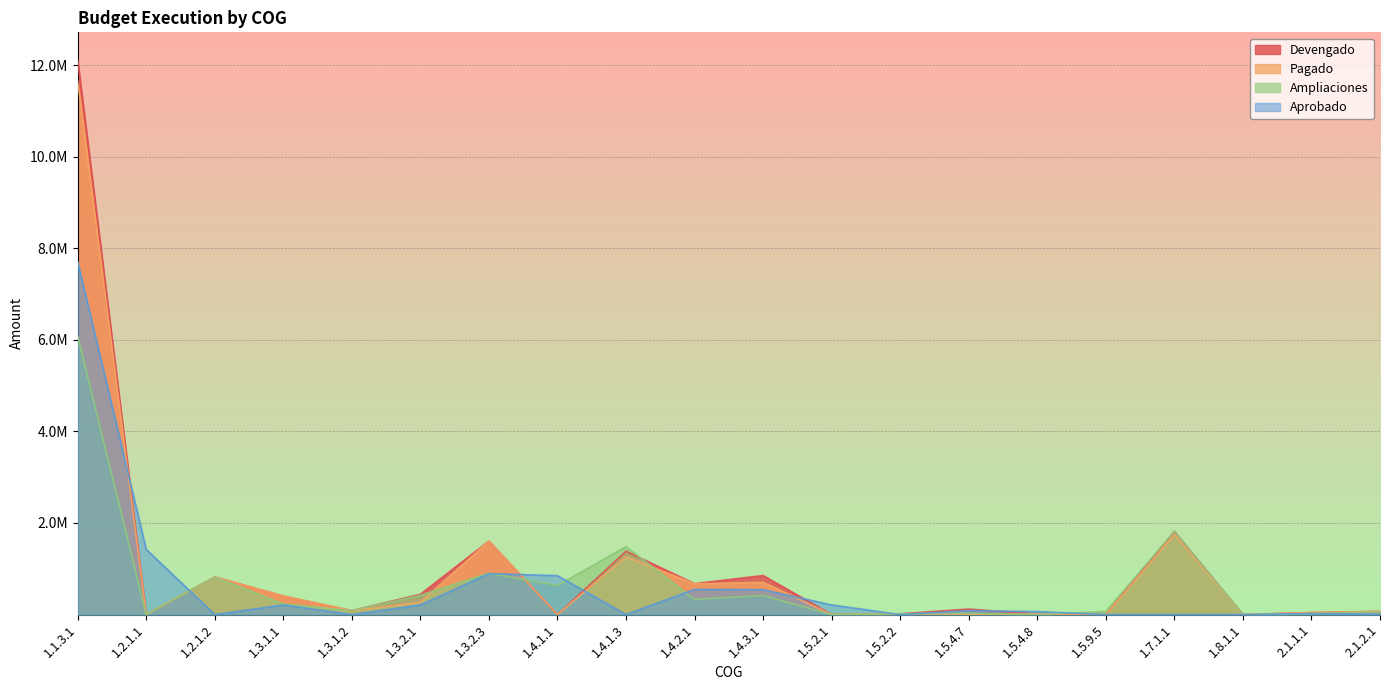

Reading left to right, transcribe all the data shown in this chart.

Devengado: 1.1.3.1=12108571.0	1.2.1.1=0.0	1.2.1.2=821356.5	1.3.1.1=404708.6	1.3.1.2=85501.8	1.3.2.1=442829.1	1.3.2.3=1604812.8	1.4.1.1=0.0	1.4.1.3=1383379.6	1.4.2.1=674478.5	1.4.3.1=852316.8	1.5.2.1=0.0	1.5.2.2=17264.9	1.5.4.7=120163.9	1.5.4.8=12305.4	1.5.9.5=0.0	1.7.1.1=1816287.8	1.8.1.1=0.0	2.1.1.1=43935.4	2.1.2.1=69149.8
Pagado: 1.1.3.1=11652147.9	1.2.1.1=0.0	1.2.1.2=821356.5	1.3.1.1=404708.6	1.3.1.2=85501.8	1.3.2.1=266323.9	1.3.2.3=1604812.8	1.4.1.1=0.0	1.4.1.3=1262571.5	1.4.2.1=670473.8	1.4.3.1=703481.8	1.5.2.1=0.0	1.5.2.2=17264.9	1.5.4.7=9229.0	1.5.4.8=12305.4	1.5.9.5=0.0	1.7.1.1=1747824.3	1.8.1.1=0.0	2.1.1.1=43935.4	2.1.2.1=69149.8
Ampliaciones: 1.1.3.1=6080001.9	1.2.1.1=0.0	1.2.1.2=821356.5	1.3.1.1=231269.8	1.3.1.2=85501.8	1.3.2.1=420579.7	1.3.2.3=902171.5	1.4.1.1=636337.9	1.4.1.3=1485741.6	1.4.2.1=331264.2	1.4.3.1=415736.5	1.5.2.1=0.0	1.5.2.2=17264.9	1.5.4.7=32939.1	1.5.4.8=0.0	1.5.9.5=69950.5	1.7.1.1=1816287.8	1.8.1.1=0.0	2.1.1.1=21887.5	2.1.2.1=58649.8
Aprobado: 1.1.3.1=7704408.9	1.2.1.1=1423671.5	1.2.1.2=0.0	1.3.1.1=210000.0	1.3.1.2=0.0	1.3.2.1=209339.5	1.3.2.3=894054.2	1.4.1.1=849403.6	1.4.1.3=0.0	1.4.2.1=550286.7	1.4.3.1=542188.4	1.5.2.1=210000.0	1.5.2.2=0.0	1.5.4.7=87224.8	1.5.4.8=65418.6	1.5.9.5=0.0	1.7.1.1=0.0	1.8.1.1=0.0	2.1.1.1=22050.0	2.1.2.1=10500.0